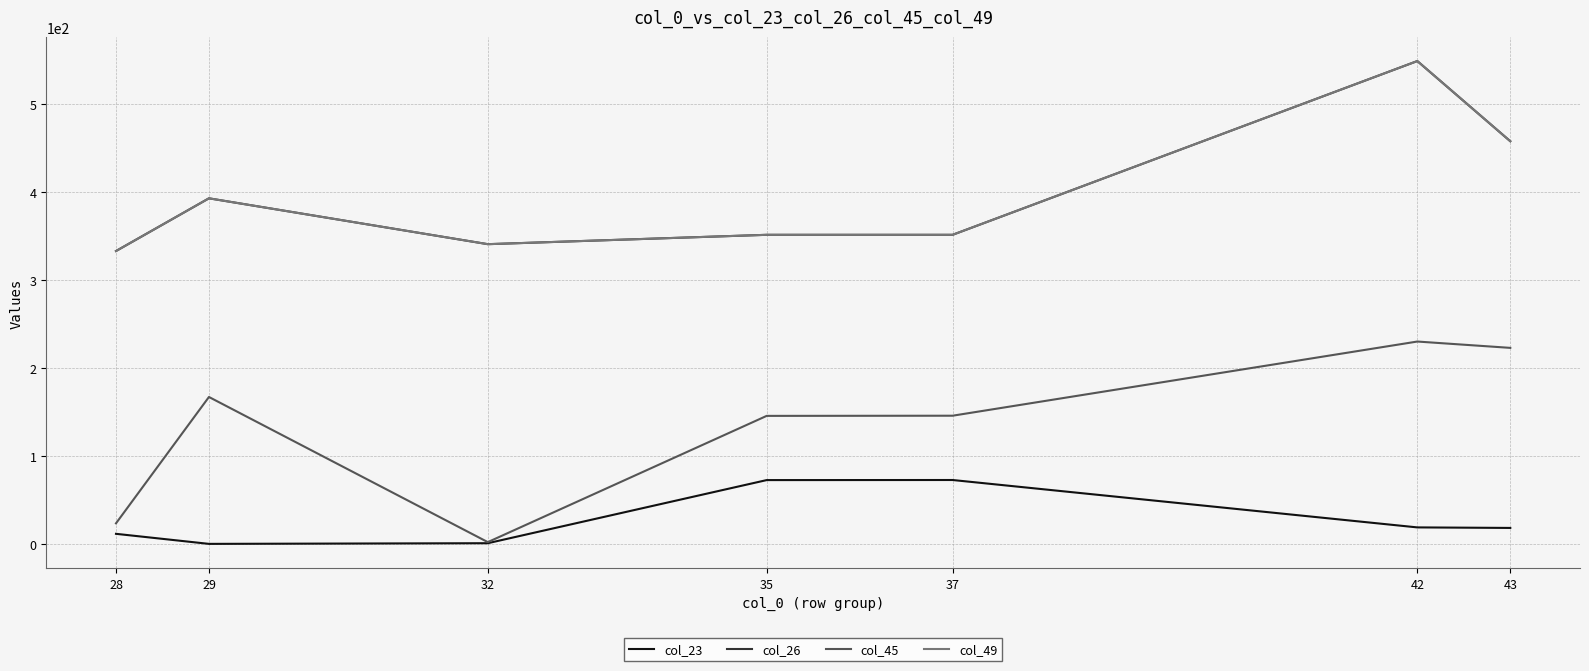

Is this an area chart (filled region under the line)?

No